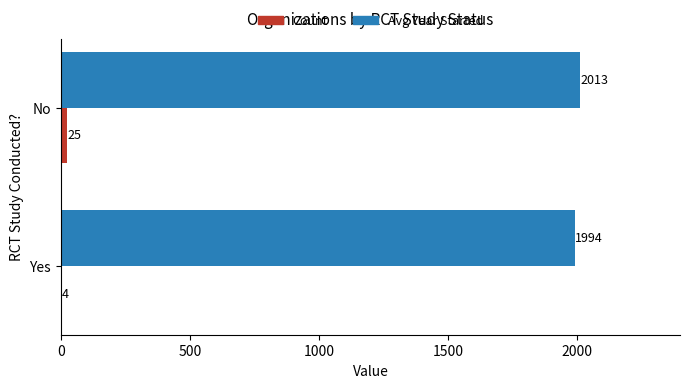

What is the maximum value for Count?

25